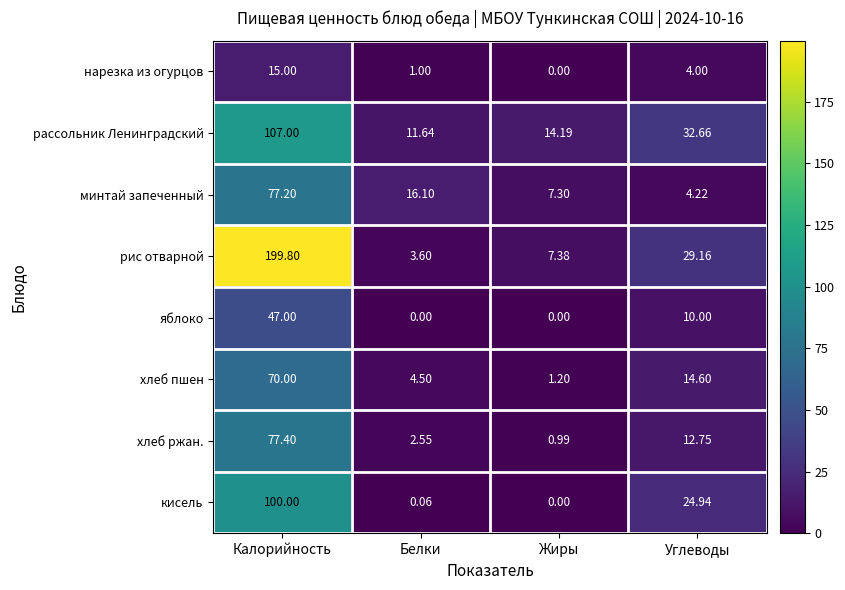

What is the maximum value shown in the chart?

199.8